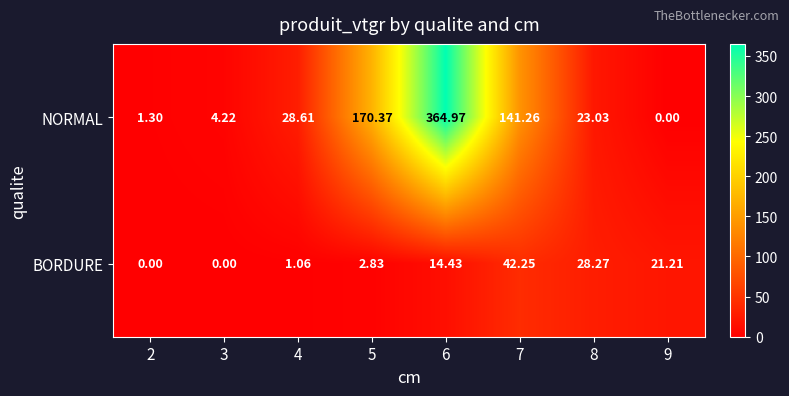

Rank the series at 7 from lowest to highest value.

BORDURE, NORMAL